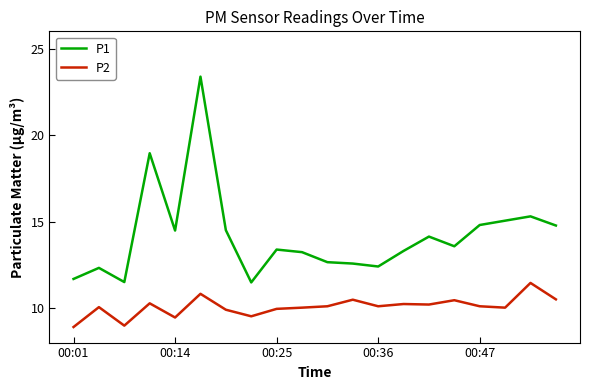

Count the number of categories in the chart.

20